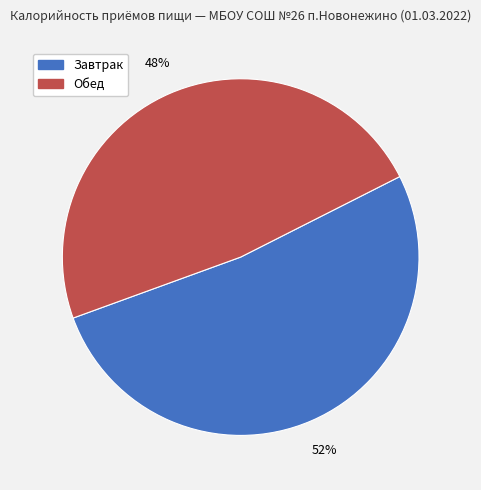

Is there any slice that represents more than half of the pie?

Yes